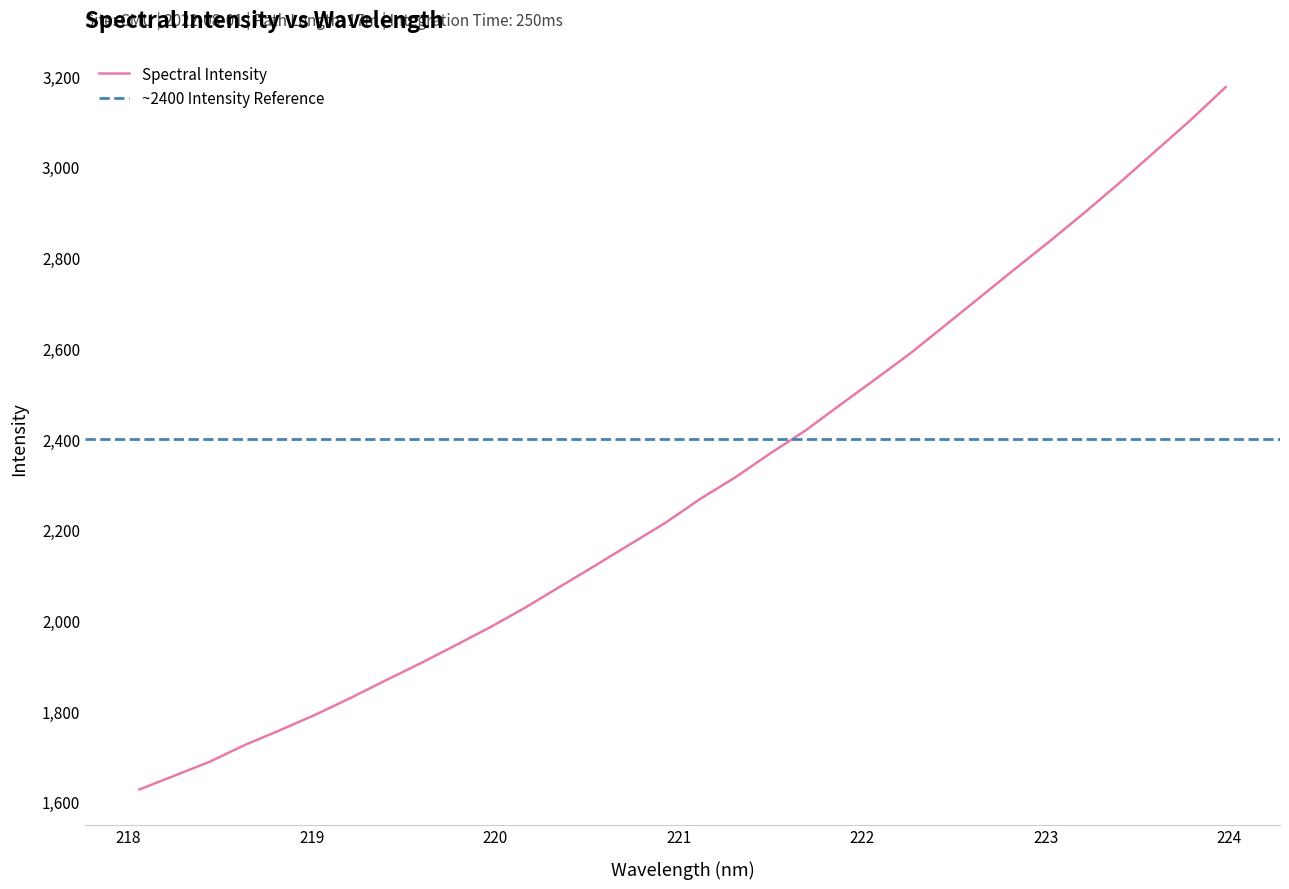

Count the number of values greater than 2268.

16